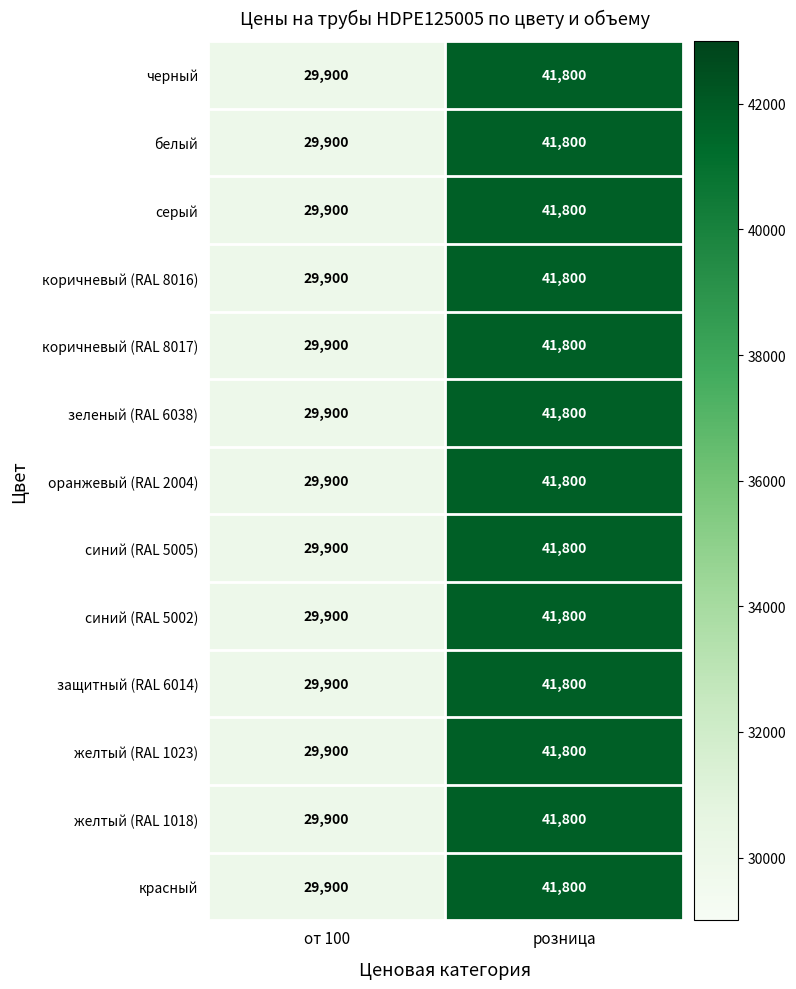

Is the value of синий (RAL 5005) at розница greater than the value of зеленый (RAL 6038) at от 100?

Yes